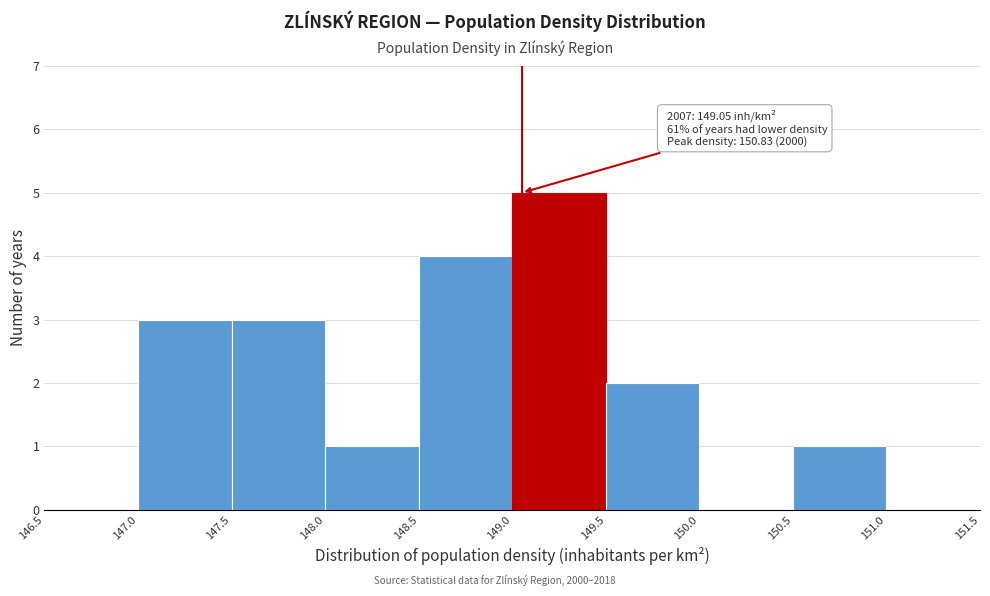

Over which range of the x-axis is the bar tallest?

149.0 to 149.5